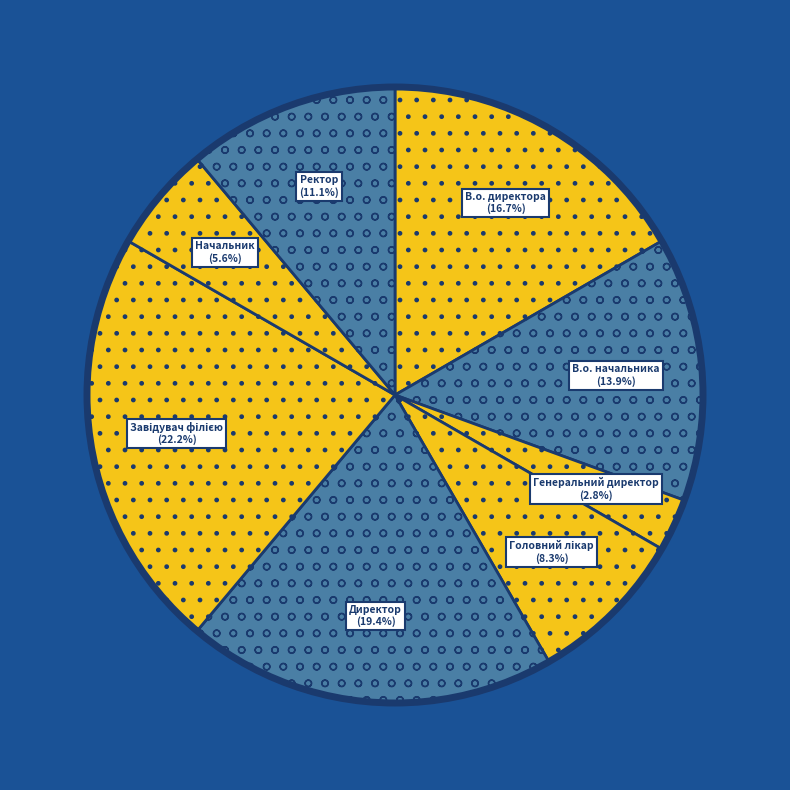

Which category has the smallest portion of the pie?

Генеральний директор